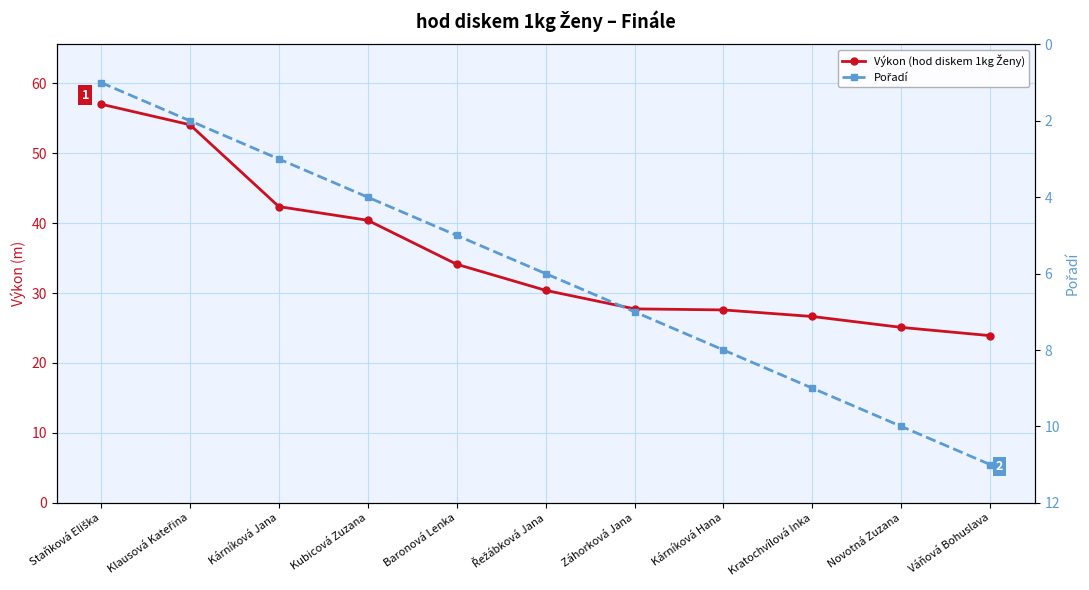

How many values in the Pořadí series are below 6?

5